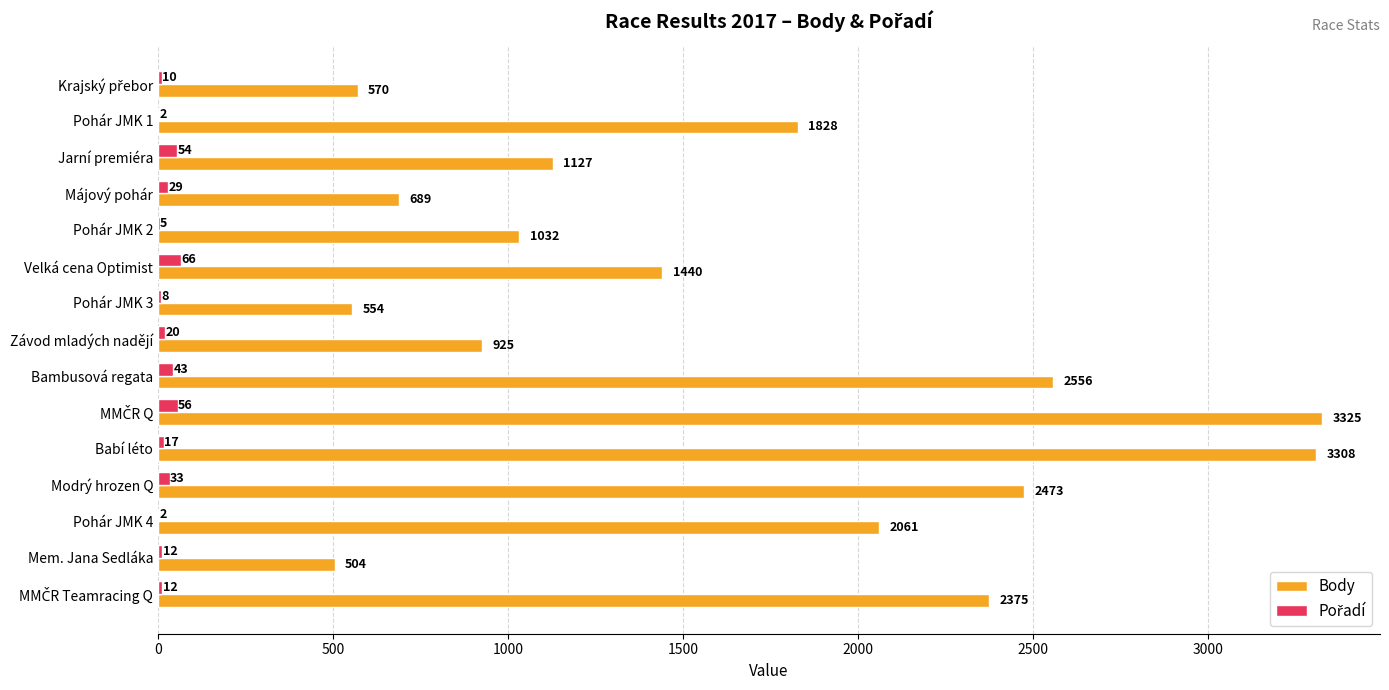

The Body series shows 1216 at Bambusová regata. True or false?

False